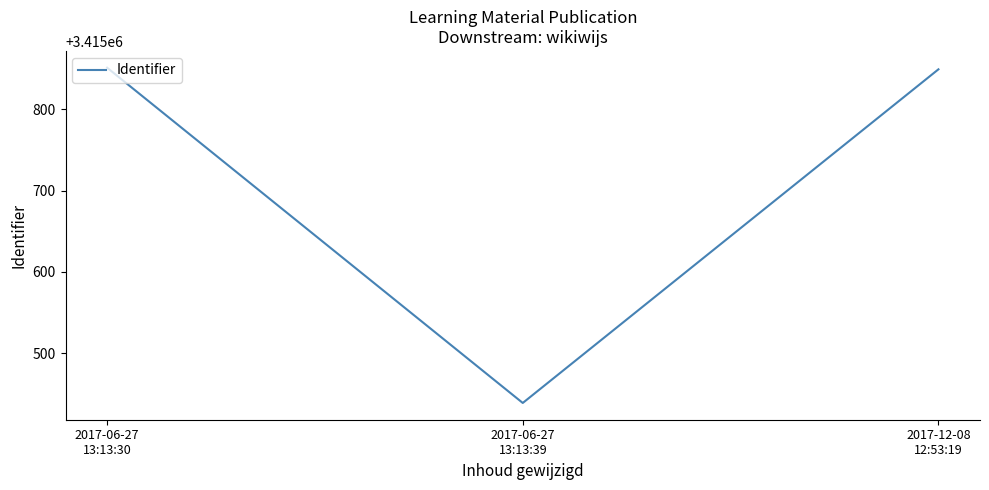

Reading left to right, list all the values displayed in this chart.

3415851	3415439	3415849